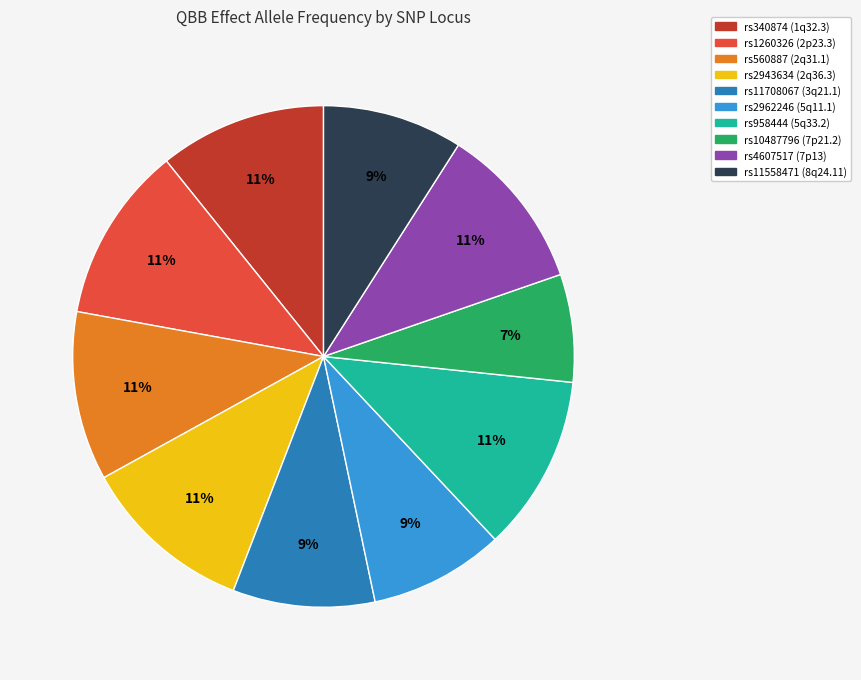

Is it true that rs958444 (5q33.2) is 20% of the pie?

False